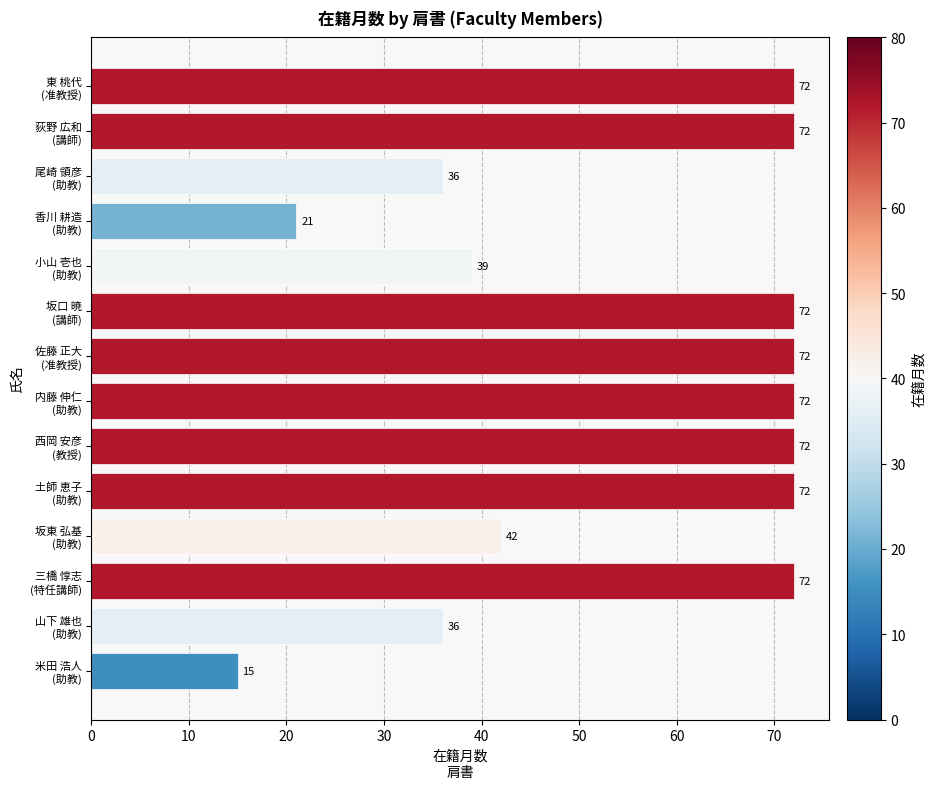

What is the difference between the maximum and minimum values?

57